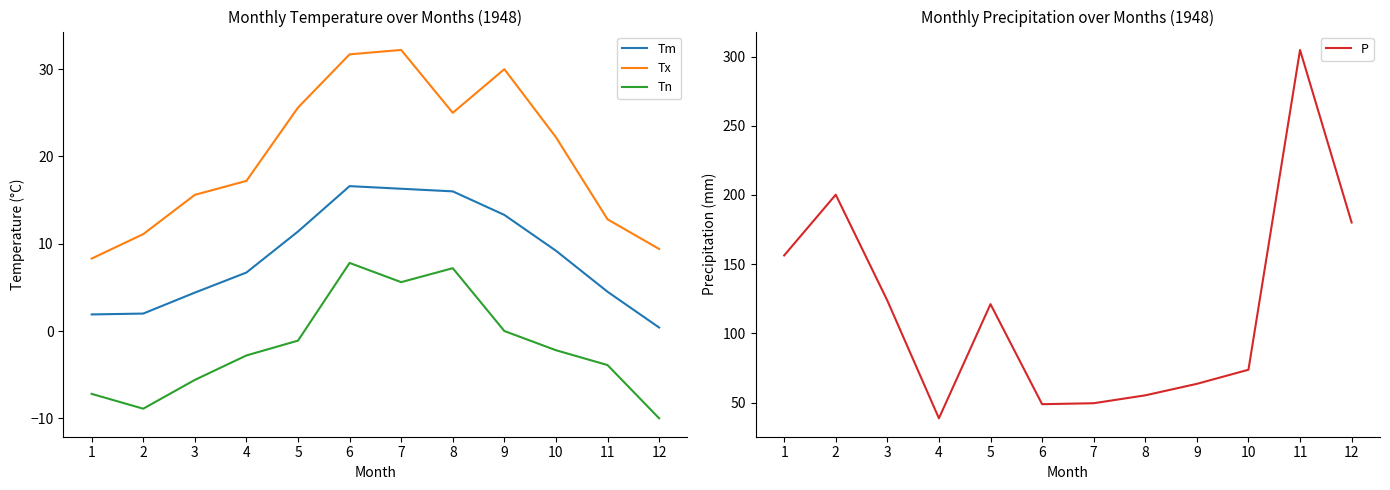

What are all the series names shown in the legend?

Tm, Tx, Tn, P